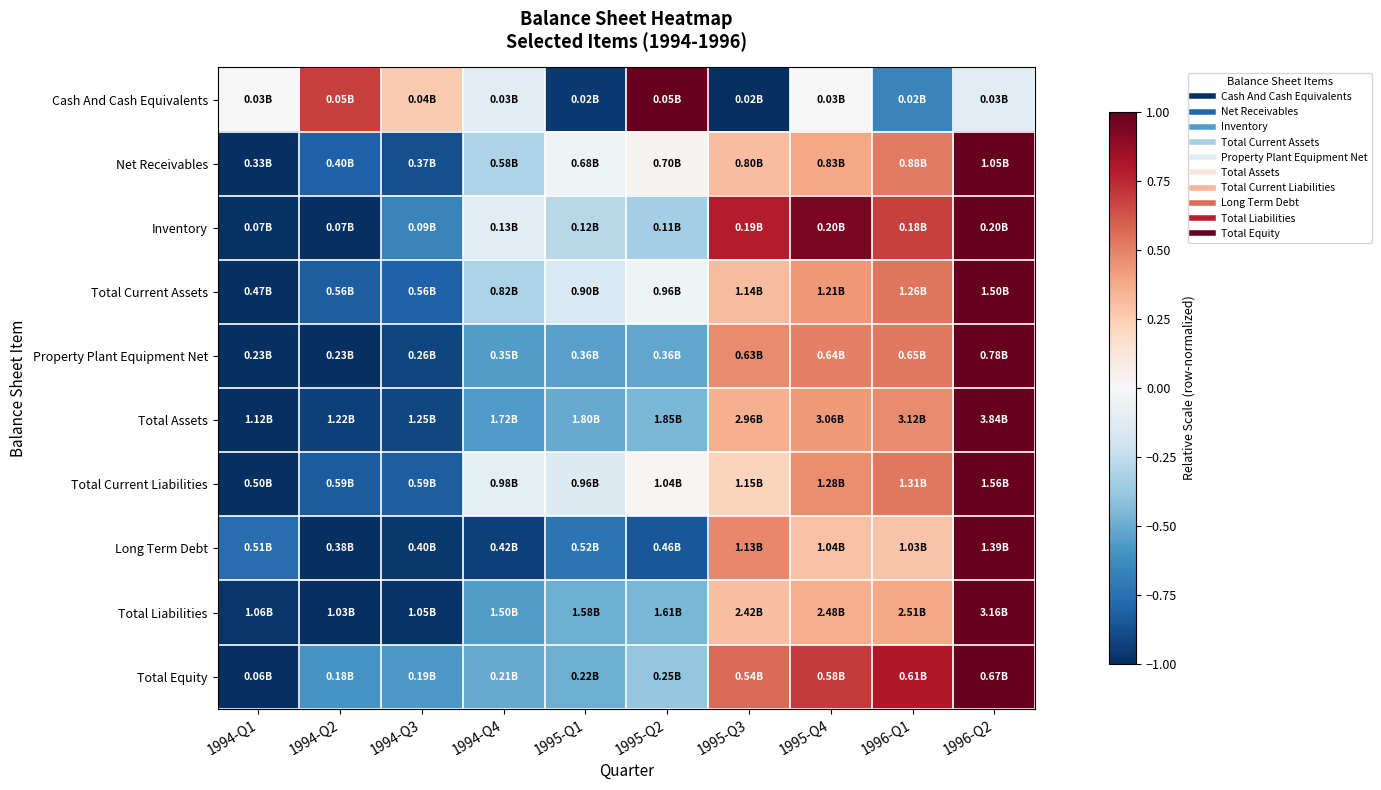

Reading left to right, what are all the values shown in this chart?

Cash And Cash Equivalents: 1994-Q1=-0.0	1994-Q2=0.7	1994-Q3=0.3	1994-Q4=-0.1	1995-Q1=-1.0	1995-Q2=1.0	1995-Q3=-1.0	1995-Q4=0.0	1996-Q1=-0.7	1996-Q2=-0.1
Net Receivables: 1994-Q1=-1.0	1994-Q2=-0.8	1994-Q3=-0.9	1994-Q4=-0.3	1995-Q1=-0.0	1995-Q2=0.0	1995-Q3=0.3	1995-Q4=0.4	1996-Q1=0.5	1996-Q2=1.0
Inventory: 1994-Q1=-1.0	1994-Q2=-1.0	1994-Q3=-0.7	1994-Q4=-0.1	1995-Q1=-0.3	1995-Q2=-0.3	1995-Q3=0.8	1995-Q4=0.9	1996-Q1=0.7	1996-Q2=1.0
Total Current Assets: 1994-Q1=-1.0	1994-Q2=-0.8	1994-Q3=-0.8	1994-Q4=-0.3	1995-Q1=-0.2	1995-Q2=-0.0	1995-Q3=0.3	1995-Q4=0.4	1996-Q1=0.5	1996-Q2=1.0
Property Plant Equipment Net: 1994-Q1=-1.0	1994-Q2=-1.0	1994-Q3=-0.9	1994-Q4=-0.6	1995-Q1=-0.5	1995-Q2=-0.5	1995-Q3=0.5	1995-Q4=0.5	1996-Q1=0.5	1996-Q2=1.0
Total Assets: 1994-Q1=-1.0	1994-Q2=-0.9	1994-Q3=-0.9	1994-Q4=-0.6	1995-Q1=-0.5	1995-Q2=-0.5	1995-Q3=0.4	1995-Q4=0.4	1996-Q1=0.5	1996-Q2=1.0
Total Current Liabilities: 1994-Q1=-1.0	1994-Q2=-0.8	1994-Q3=-0.8	1994-Q4=-0.1	1995-Q1=-0.1	1995-Q2=0.0	1995-Q3=0.2	1995-Q4=0.5	1996-Q1=0.5	1996-Q2=1.0
Long Term Debt: 1994-Q1=-0.8	1994-Q2=-1.0	1994-Q3=-1.0	1994-Q4=-0.9	1995-Q1=-0.7	1995-Q2=-0.8	1995-Q3=0.5	1995-Q4=0.3	1996-Q1=0.3	1996-Q2=1.0
Total Liabilities: 1994-Q1=-1.0	1994-Q2=-1.0	1994-Q3=-1.0	1994-Q4=-0.6	1995-Q1=-0.5	1995-Q2=-0.5	1995-Q3=0.3	1995-Q4=0.4	1996-Q1=0.4	1996-Q2=1.0
Total Equity: 1994-Q1=-1.0	1994-Q2=-0.6	1994-Q3=-0.6	1994-Q4=-0.5	1995-Q1=-0.5	1995-Q2=-0.4	1995-Q3=0.6	1995-Q4=0.7	1996-Q1=0.8	1996-Q2=1.0